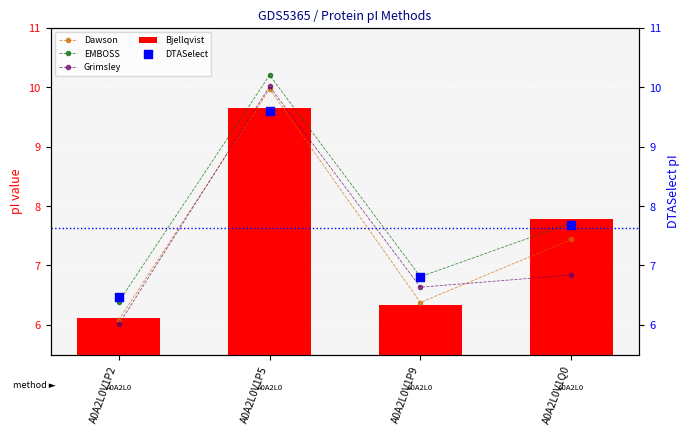

Is the value of Bjellqvist at A0A2L0V1P5 greater than the value of DTASelect at A0A2L0V1P2?

Yes